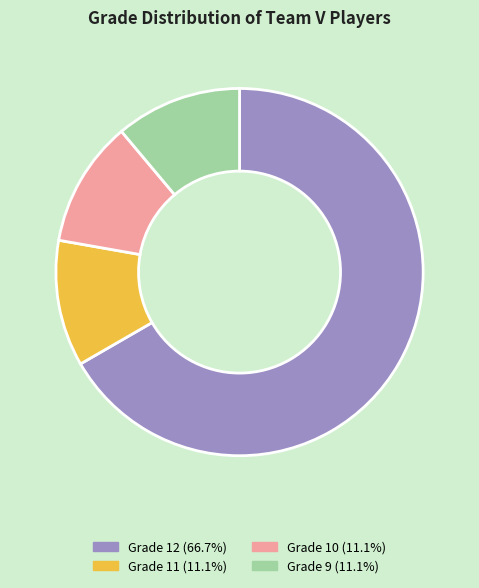

Approximately how many times larger is the value at Grade 12 (66.7%) compared to Grade 10 (11.1%)?

6.0